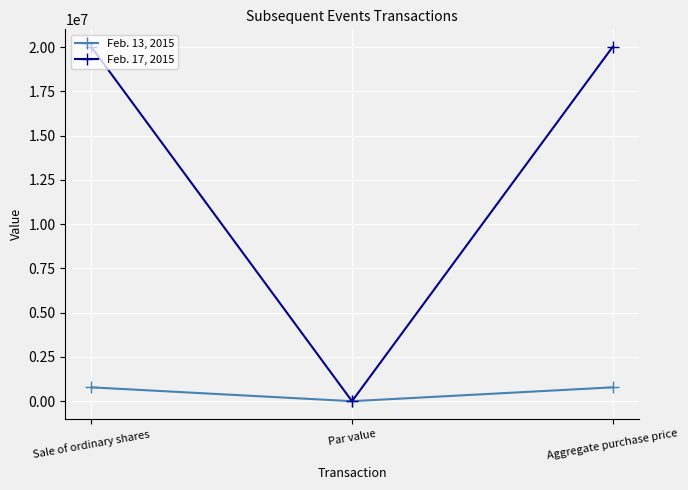

What is the sum of the Feb. 13, 2015 values at Par value and Sale of ordinary shares?

781250.0